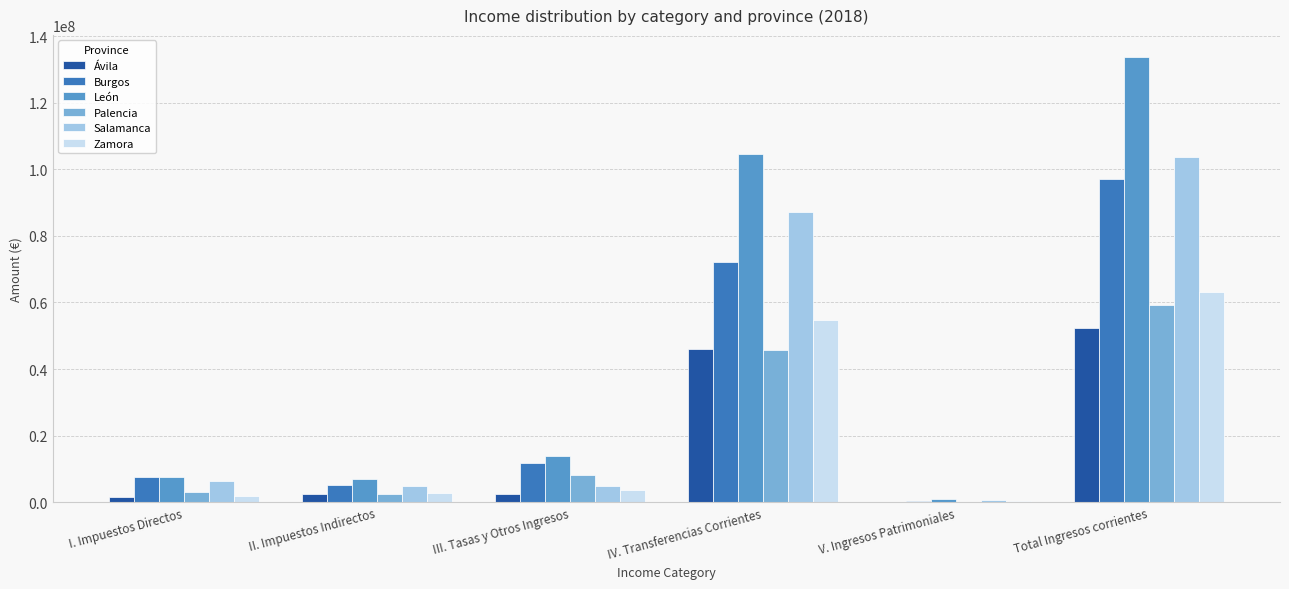

Does the chart contain stacked bars?

No